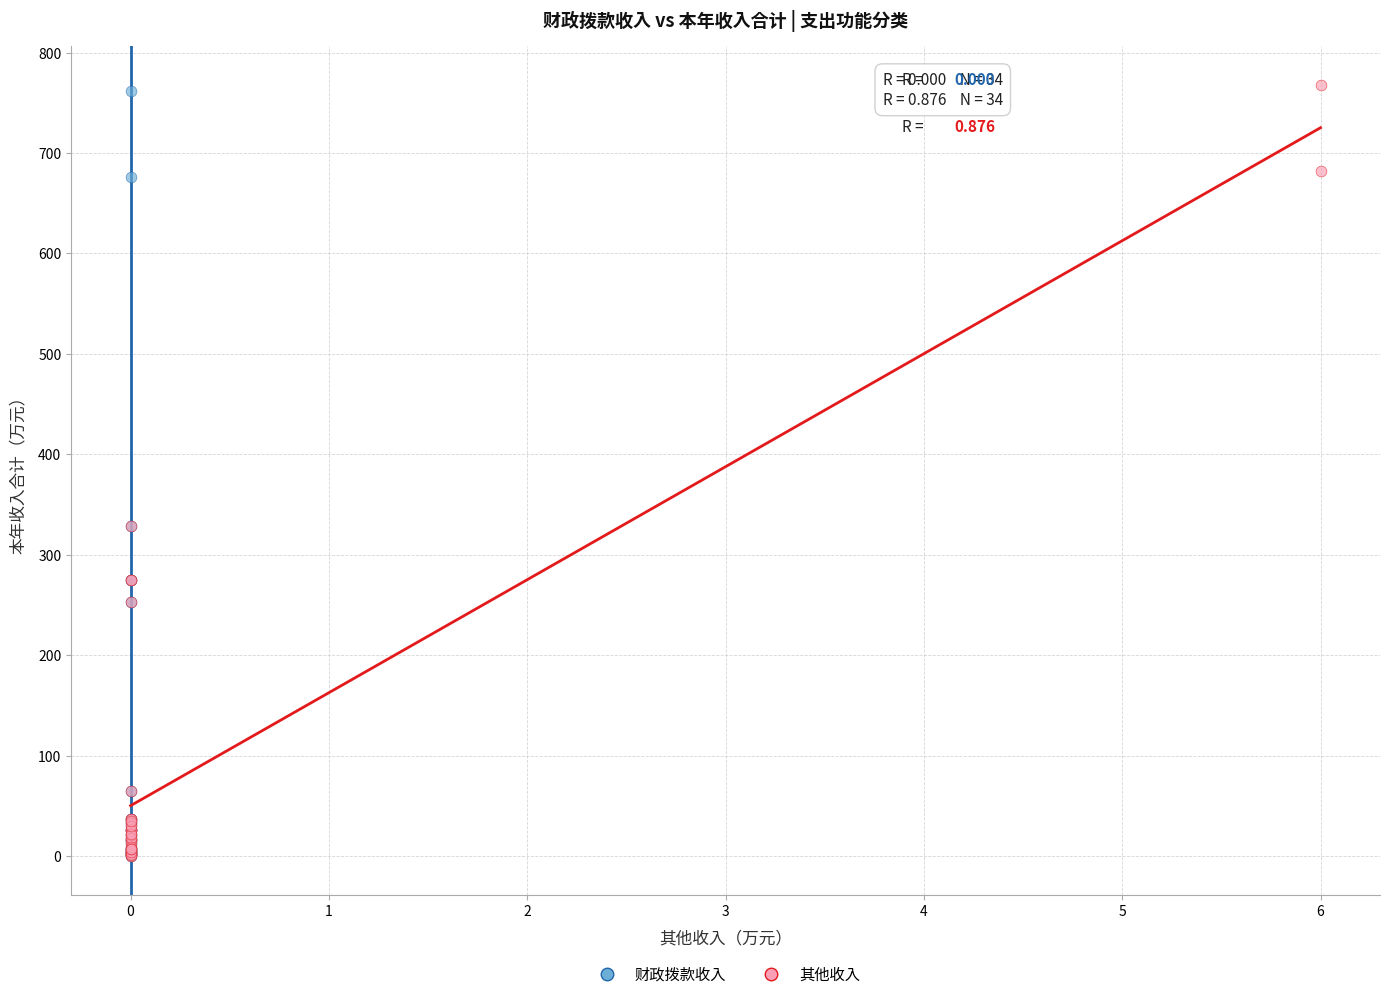

Which series has the widest spread of Y values?

其他收入